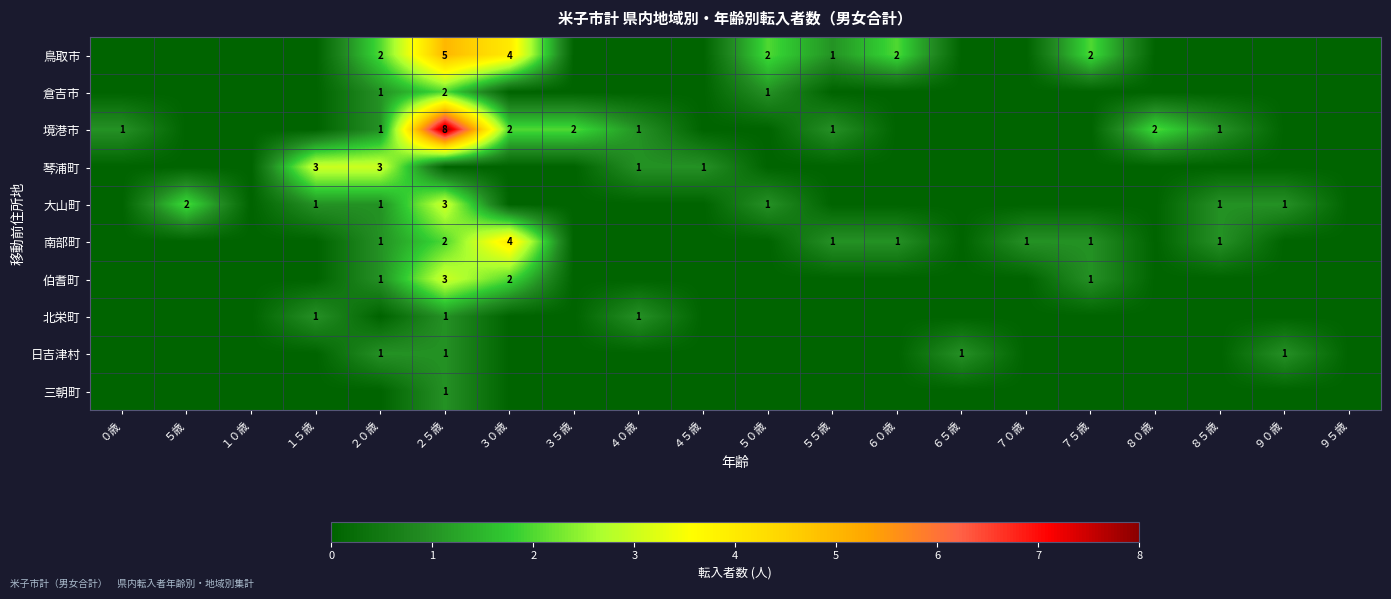

The 日吉津村 series shows 2 at ２５歳. True or false?

False